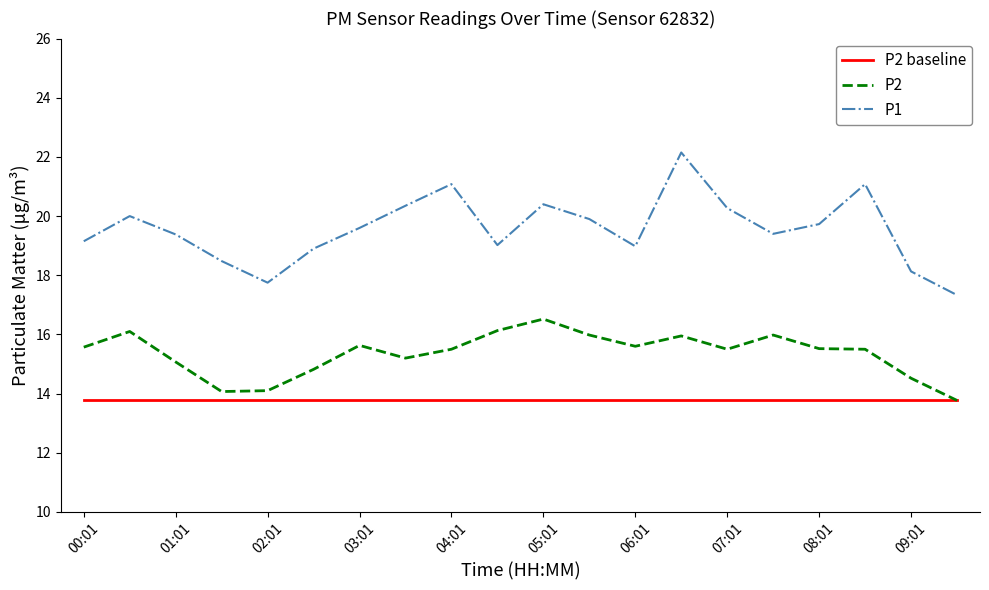

Rank the series by their average value, from lowest to highest.

P2 baseline, P2, P1